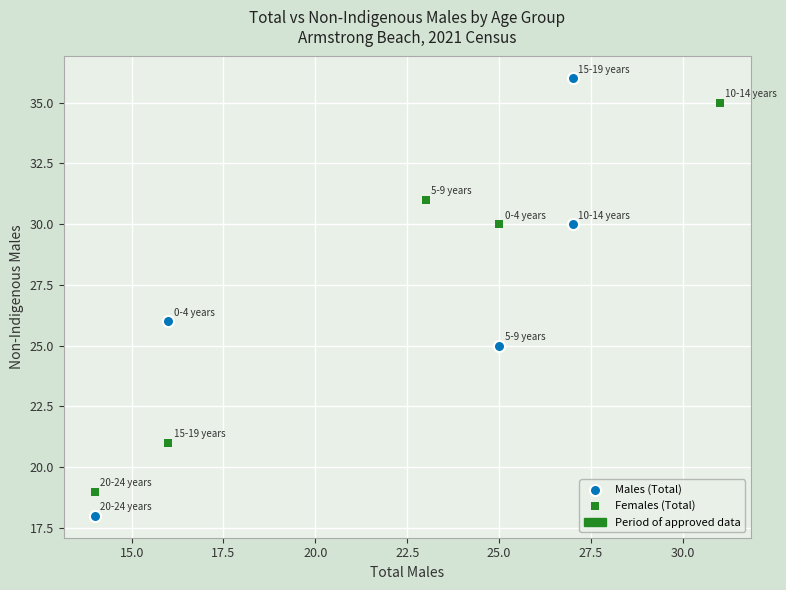

Which series reaches the maximum Y coordinate?

Males (Total)